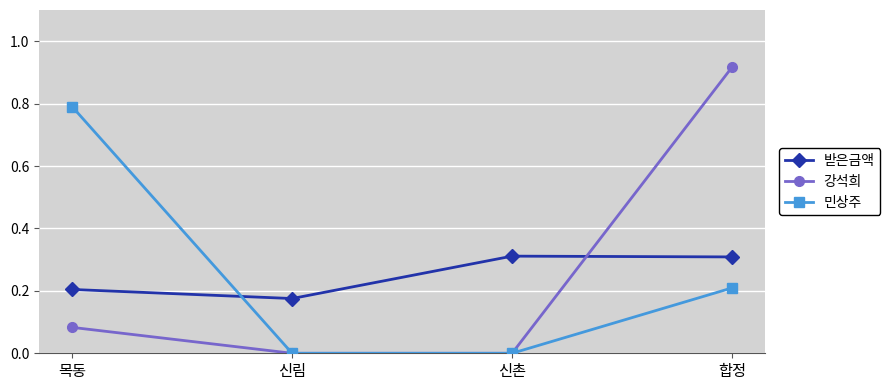

The value of 받은금액 at 신림 is 0.0. True or false?

False